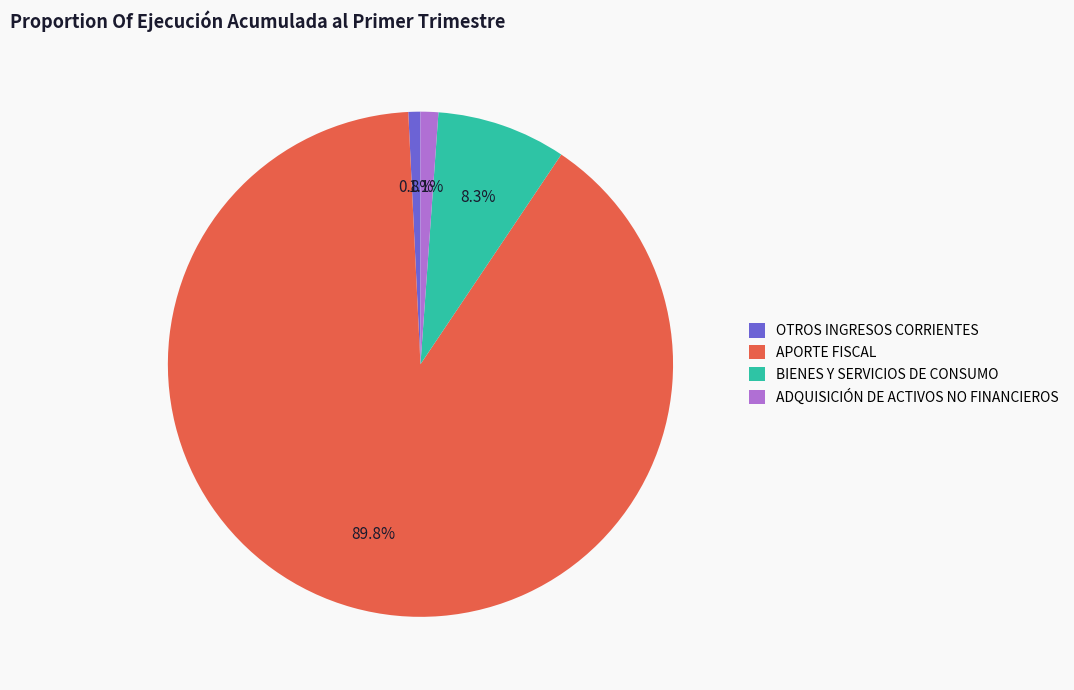

Combined, do ADQUISICIÓN DE ACTIVOS NO FINANCIEROS and APORTE FISCAL account for over 50%?

Yes